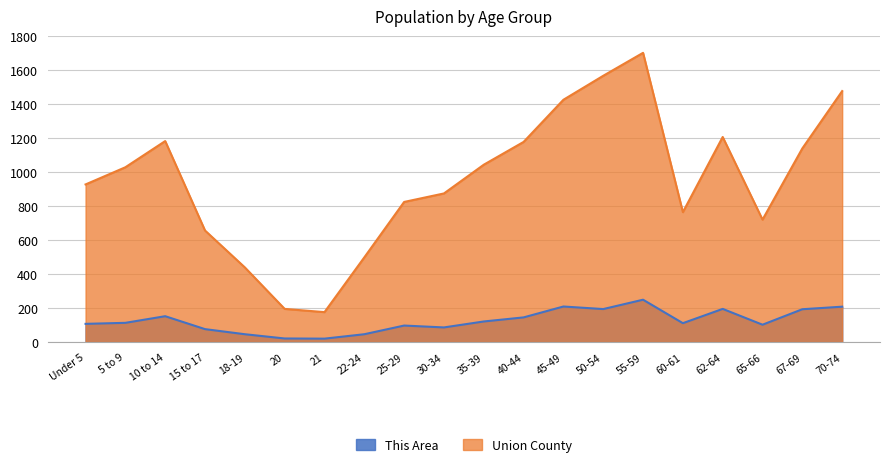

How many values in the This Area series exceed 113?

9